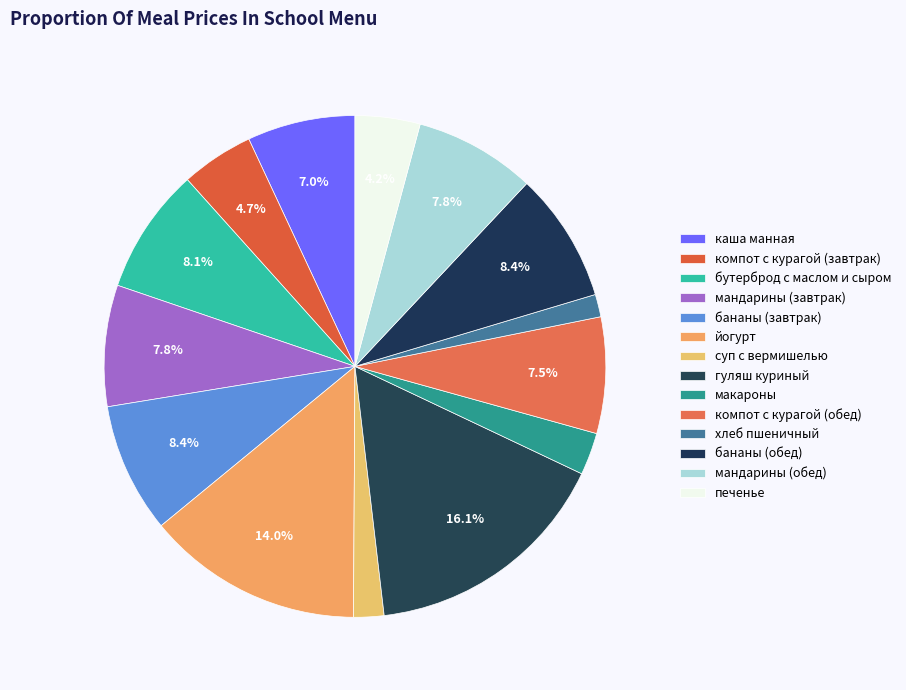

Combined, what portion of the pie is суп с вермишелью and бутерброд с маслом и сыром?

10.1%